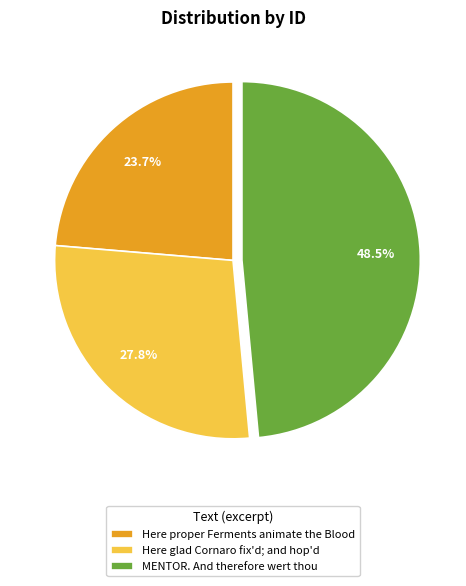

What is the ratio of the value at MENTOR. And therefore wert thou to the value at Here glad Cornaro fix'd; and hop'd?

1.7